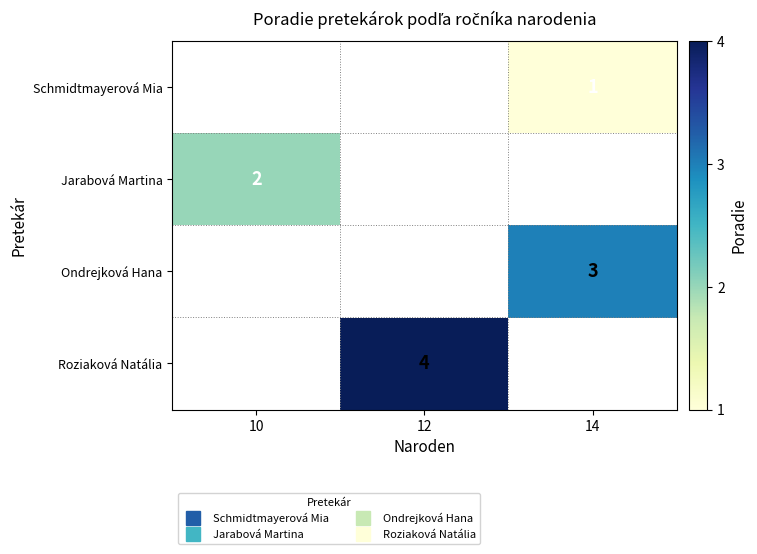

At which label is Jarabová Martina closest to 2?

10